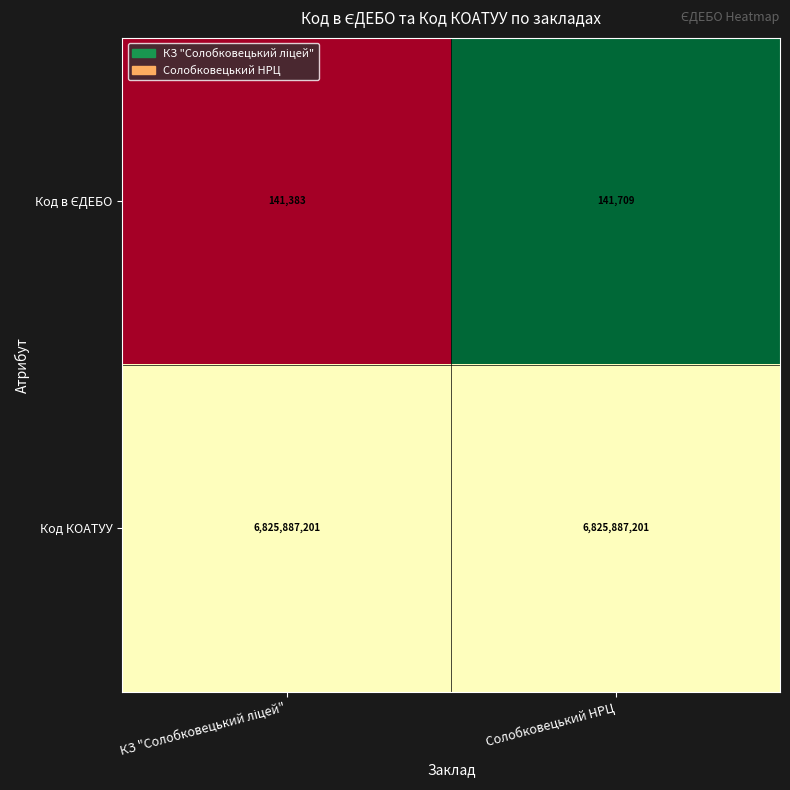

Is it true that Код КОАТУУ equals 11193976774 at Солобковецький НРЦ?

False